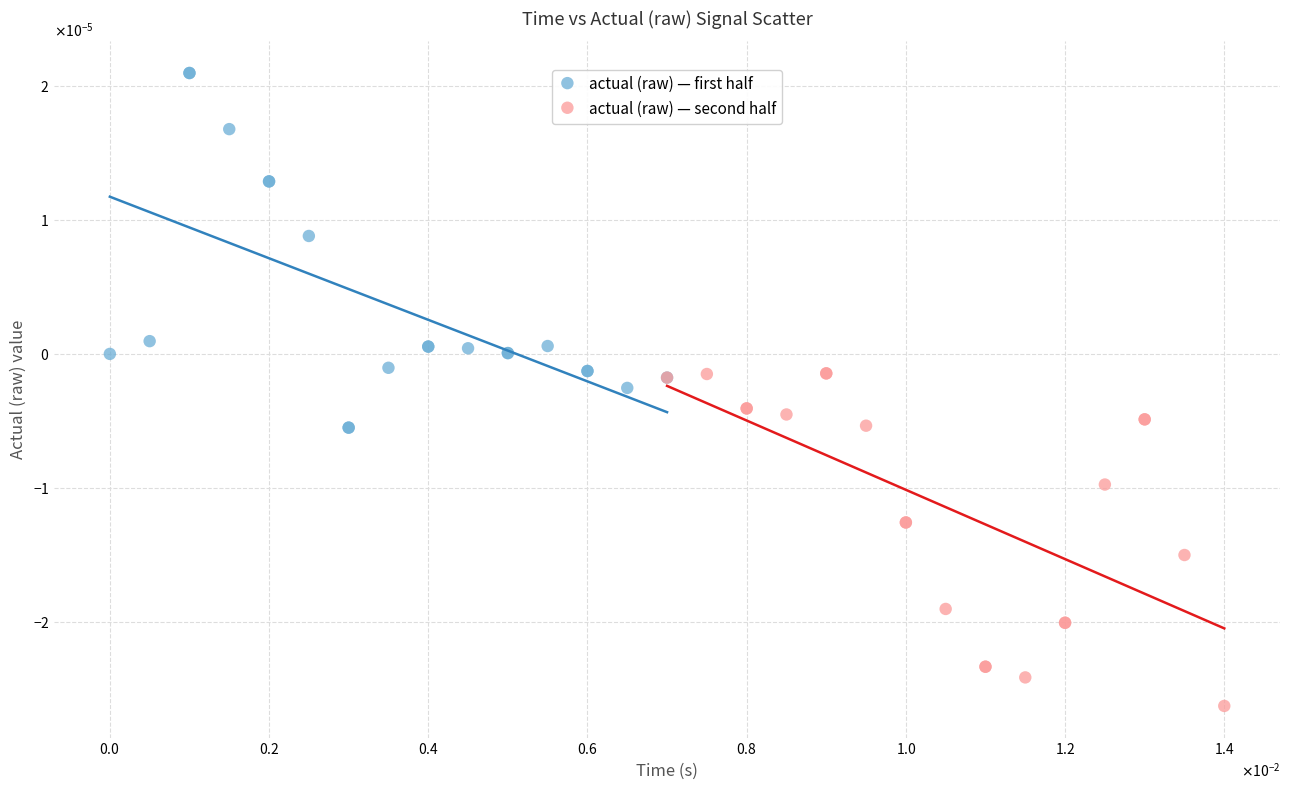

Which series has the largest Y range (max minus min)?

actual (raw) — first half